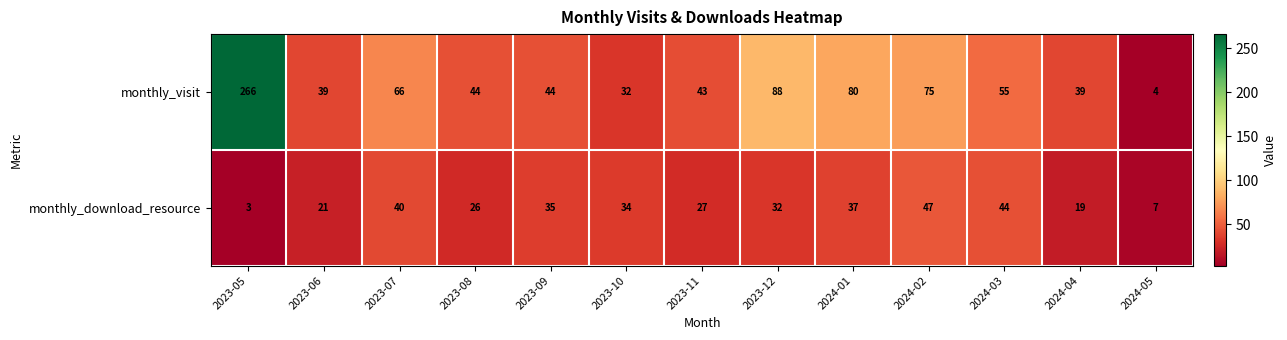

Between 2023-11 and 2024-05, which series saw the biggest shift?

monthly_visit